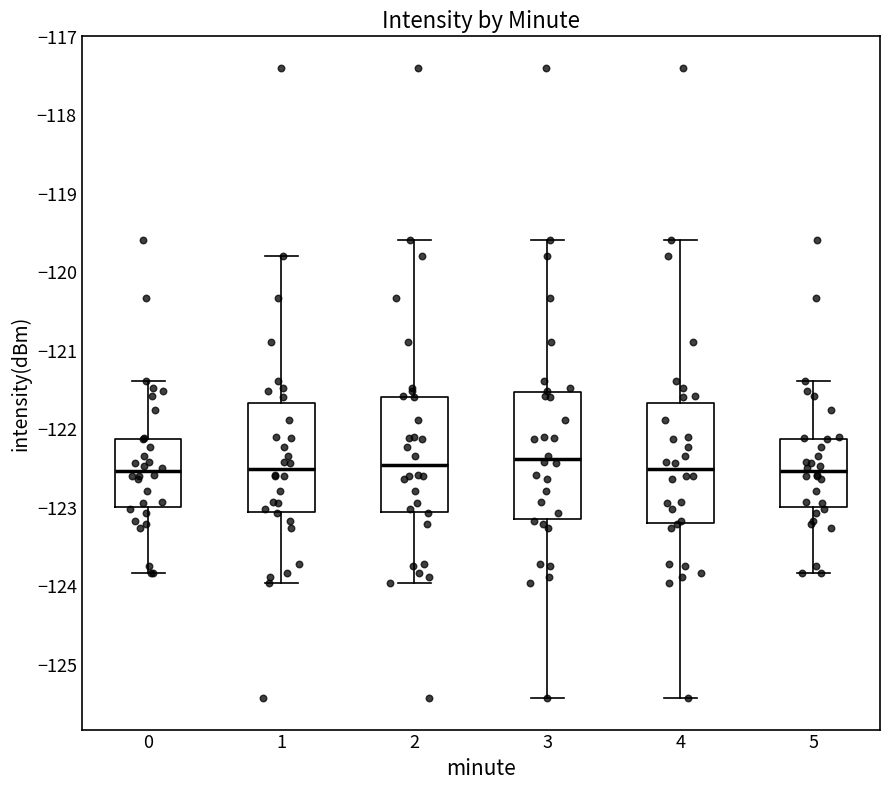

Where does the lower whisker of the box at x = 0 end on the y-axis? The values are not printed on the chart, so give them approximately, as read against the axis.

-123.8